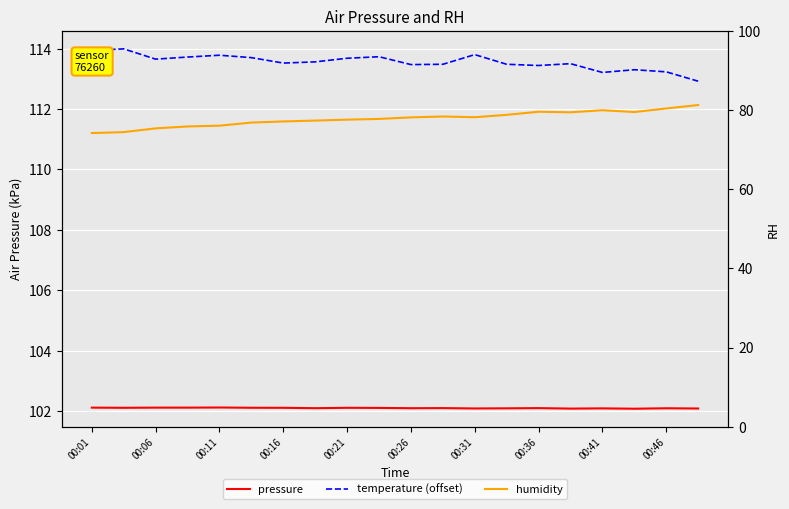

What is the spread (max minus min) of values at 00:46?

32.8